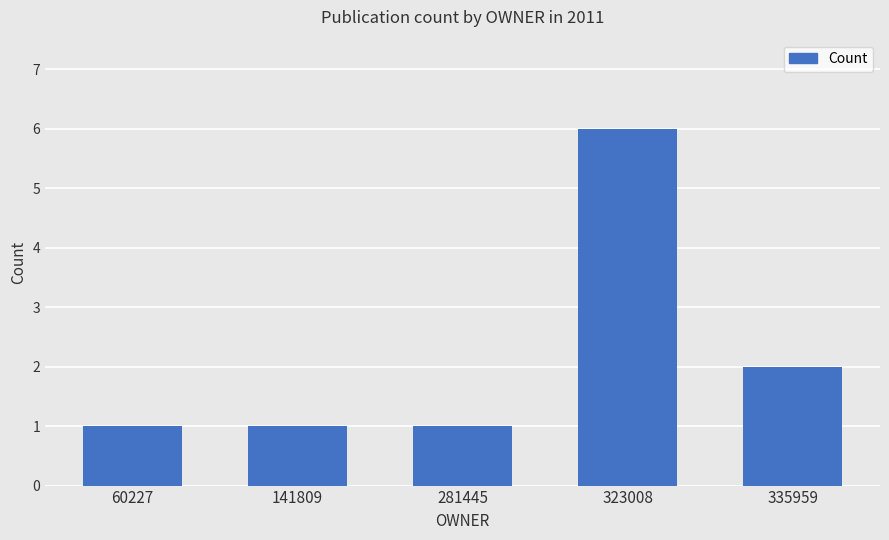

Is it true that the value at 60227 is 2?

False